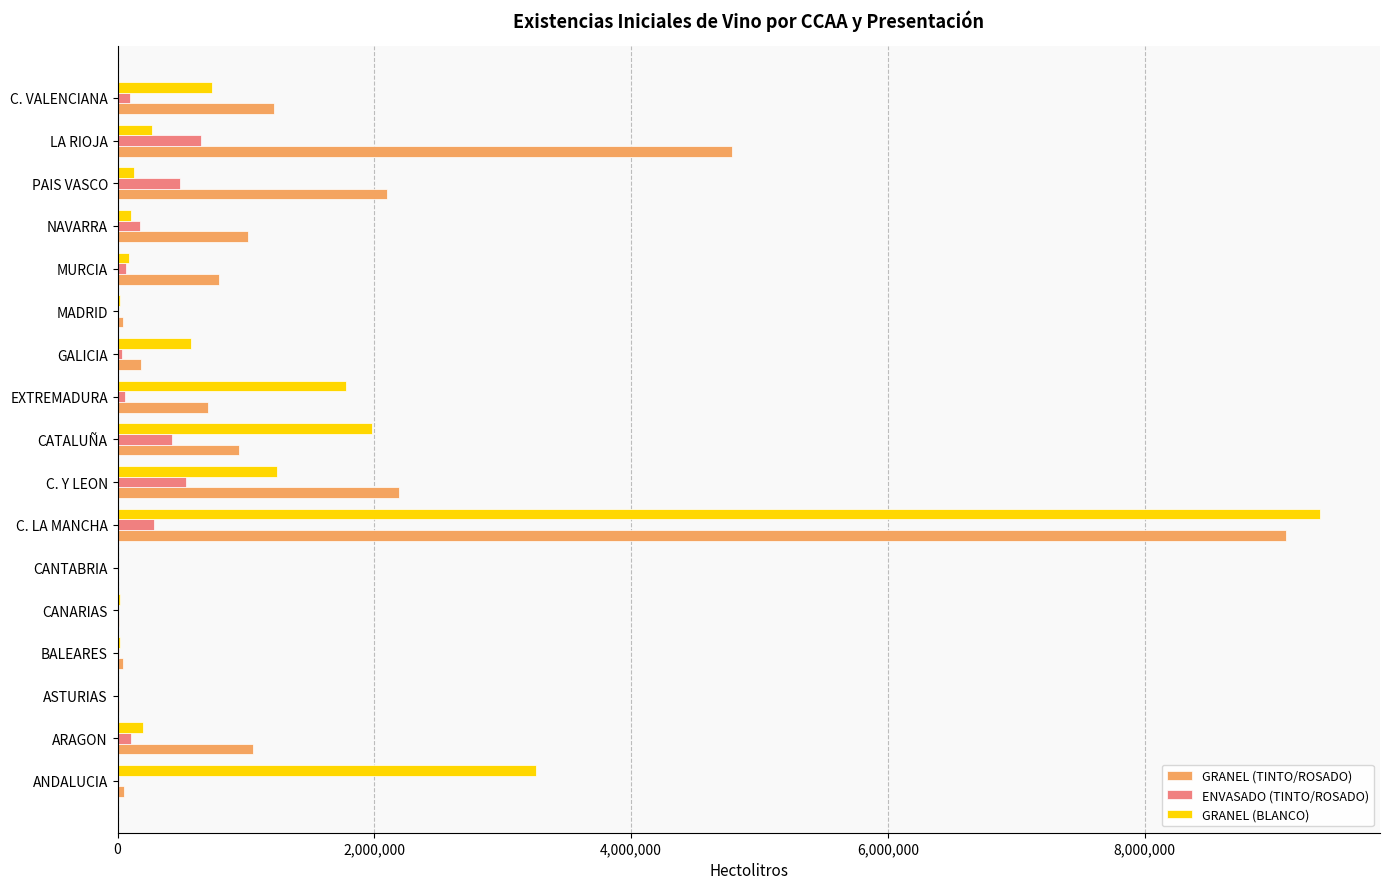

What is the maximum value shown in the chart?

9365391